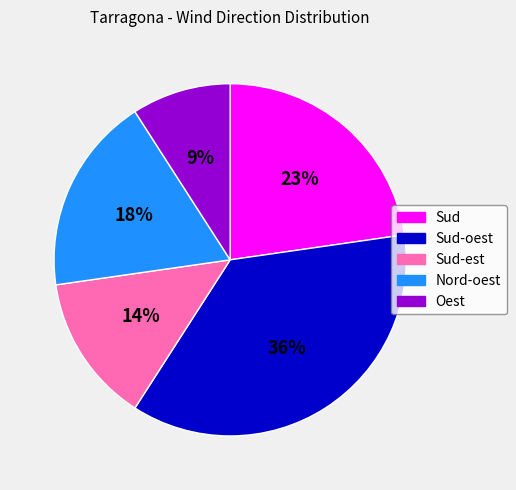

How many segments does this pie chart have?

5